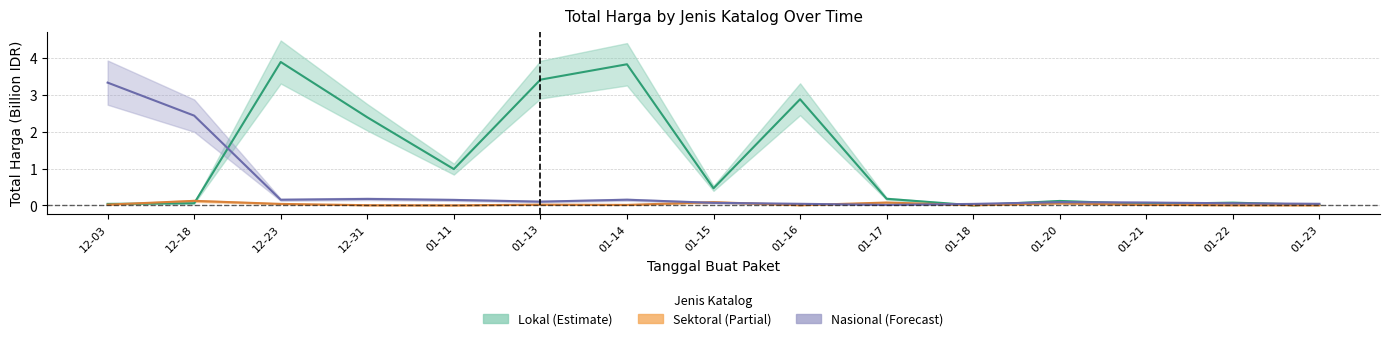

Reading right to left, transcribe all the data shown in this chart.

Lokal_total: 0.0	0.1	0.0	0.1	0.0	0.2	2.9	0.5	3.8	3.4	1.0	2.4	3.9	0.1	0.0
Sektoral_total: 0.0	0.0	0.0	0.1	0.0	0.1	0.0	0.1	0.0	0.0	0.0	0.0	0.0	0.1	0.0
Nasional_total: 0.0	0.1	0.1	0.1	0.0	0.0	0.0	0.1	0.2	0.1	0.1	0.2	0.2	2.4	3.3